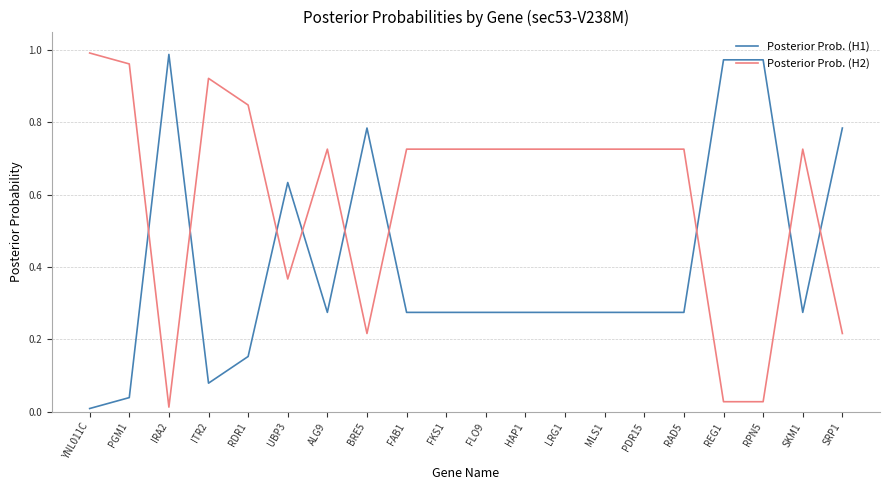

At which label does Posterior Prob. (H1) reach its peak?

IRA2